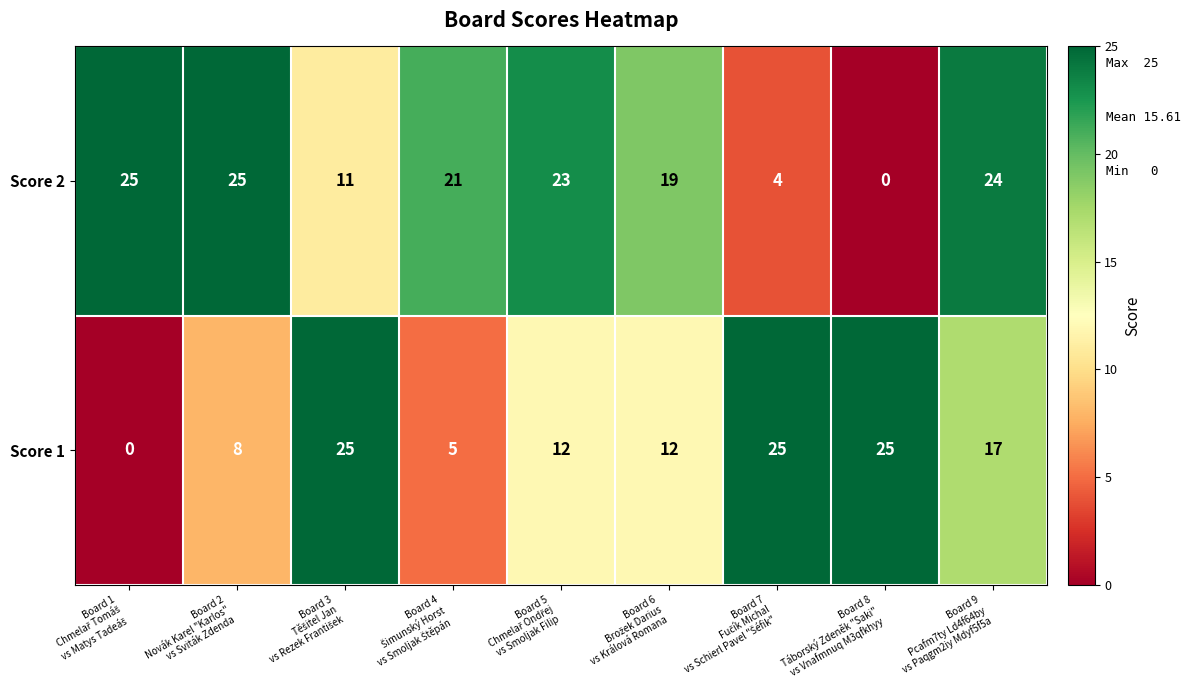

Reading left to right, transcribe all the data shown in this chart.

Score 2: 25	25	11	21	23	19	4	0	24
Score 1: 0	8	25	5	12	12	25	25	17